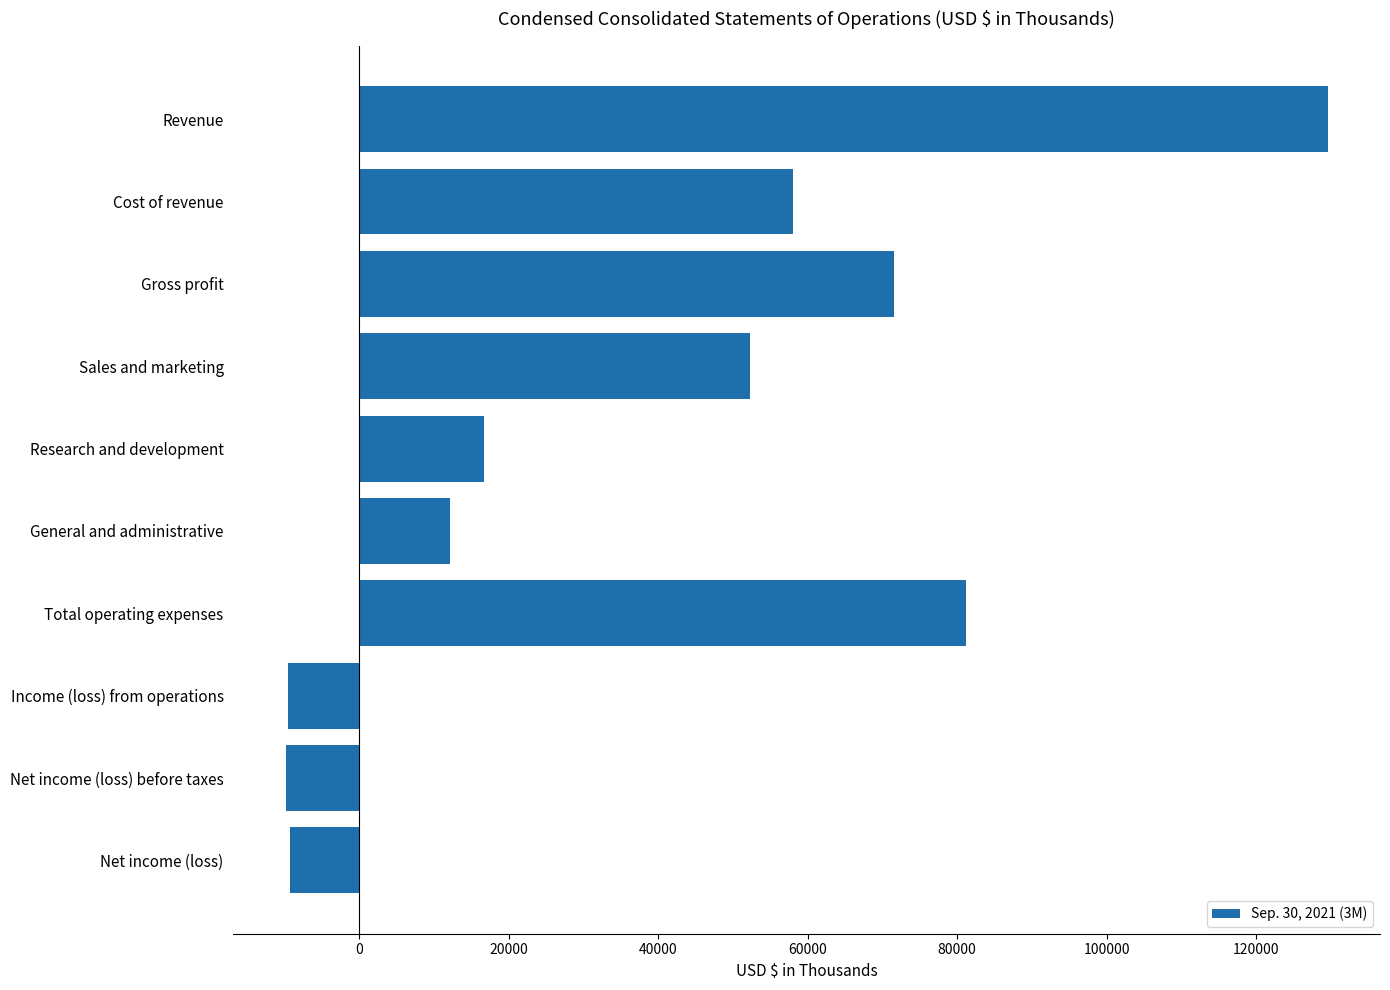

At which label is the value closest to 59878?

Cost of revenue